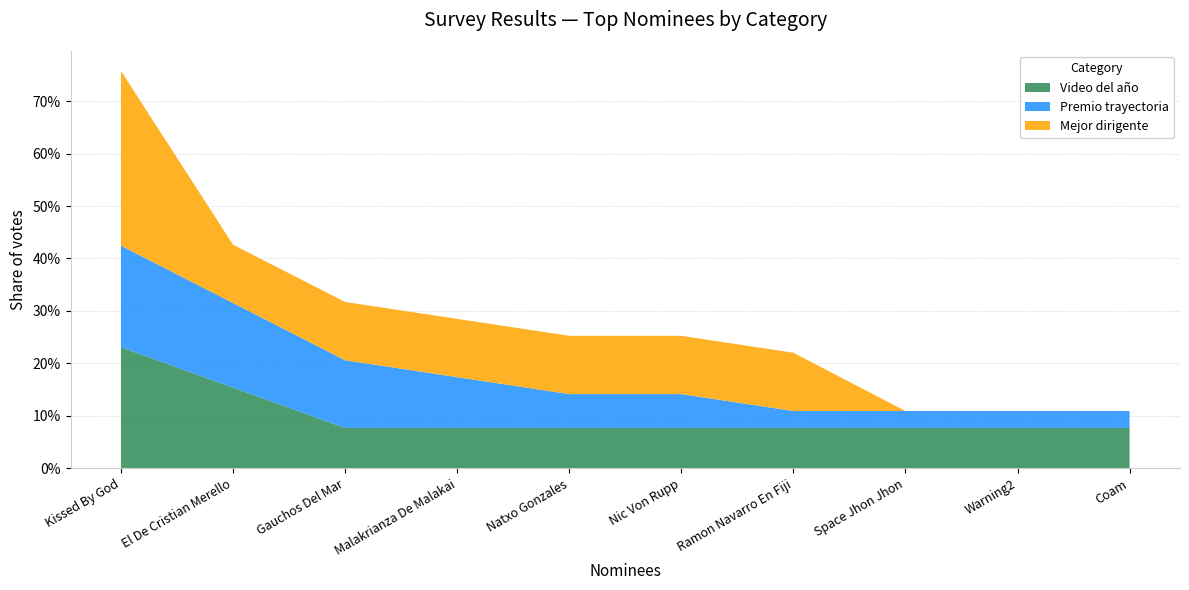

Reading left to right, extract all data points from this chart.

Video del año: Kissed By God=0.2	El De Cristian Merello=0.2	Gauchos Del Mar=0.1	Malakrianza De Malakai=0.1	Natxo Gonzales=0.1	Nic Von Rupp=0.1	Ramon Navarro En Fiji=0.1	Space Jhon Jhon=0.1	Warning2=0.1	Coam=0.1
Premio trayectoria: Kissed By God=0.2	El De Cristian Merello=0.2	Gauchos Del Mar=0.1	Malakrianza De Malakai=0.1	Natxo Gonzales=0.1	Nic Von Rupp=0.1	Ramon Navarro En Fiji=0.0	Space Jhon Jhon=0.0	Warning2=0.0	Coam=0.0
Mejor dirigente: Kissed By God=0.3	El De Cristian Merello=0.1	Gauchos Del Mar=0.1	Malakrianza De Malakai=0.1	Natxo Gonzales=0.1	Nic Von Rupp=0.1	Ramon Navarro En Fiji=0.1	Space Jhon Jhon=0.0	Warning2=0.0	Coam=0.0